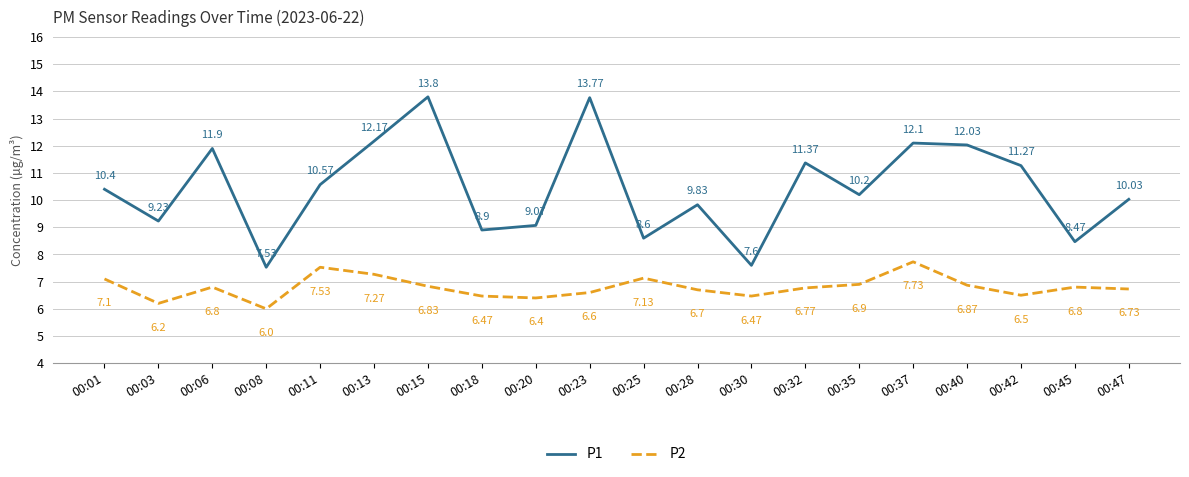

List the series in order of their peak value, lowest first.

P2, P1